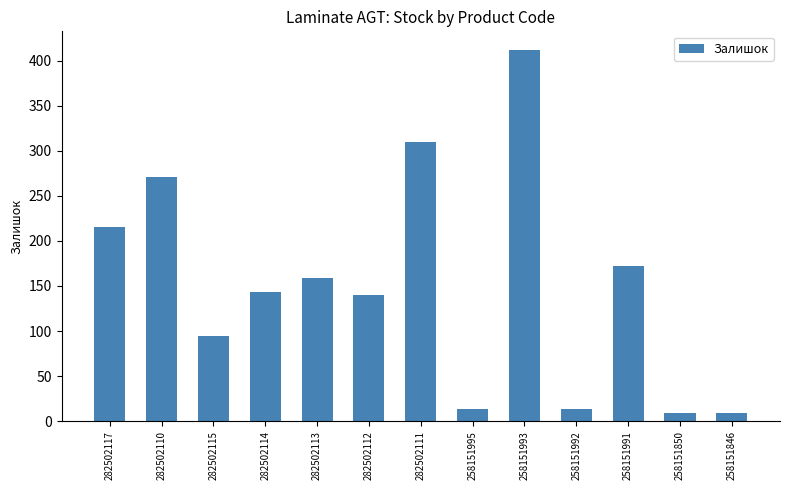

What is the difference between the second highest and second lowest values?

301